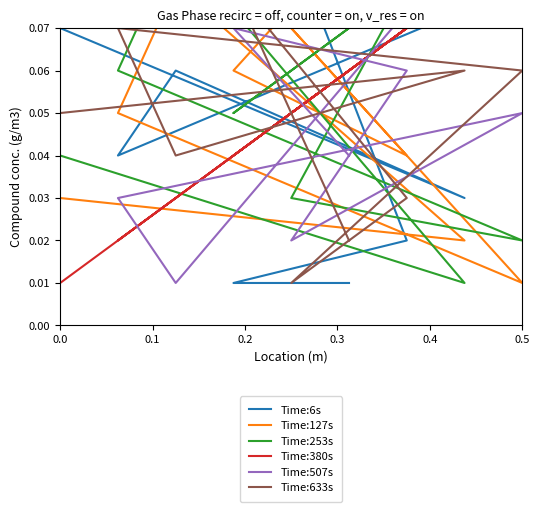

Which series has the largest total across all categories?

Time:127s